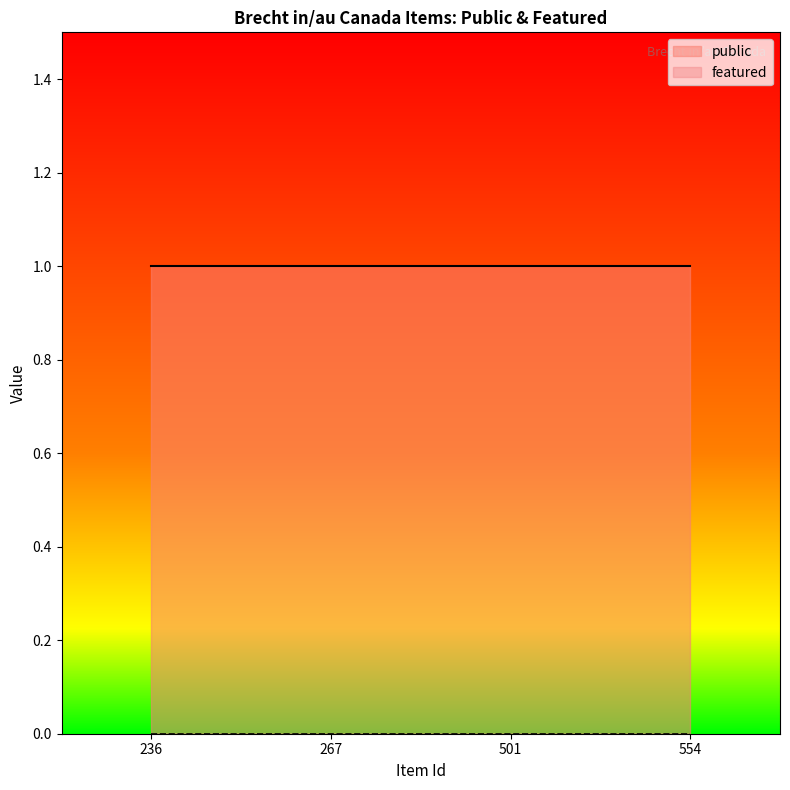

What is the difference between the highest and lowest values at 501?

1